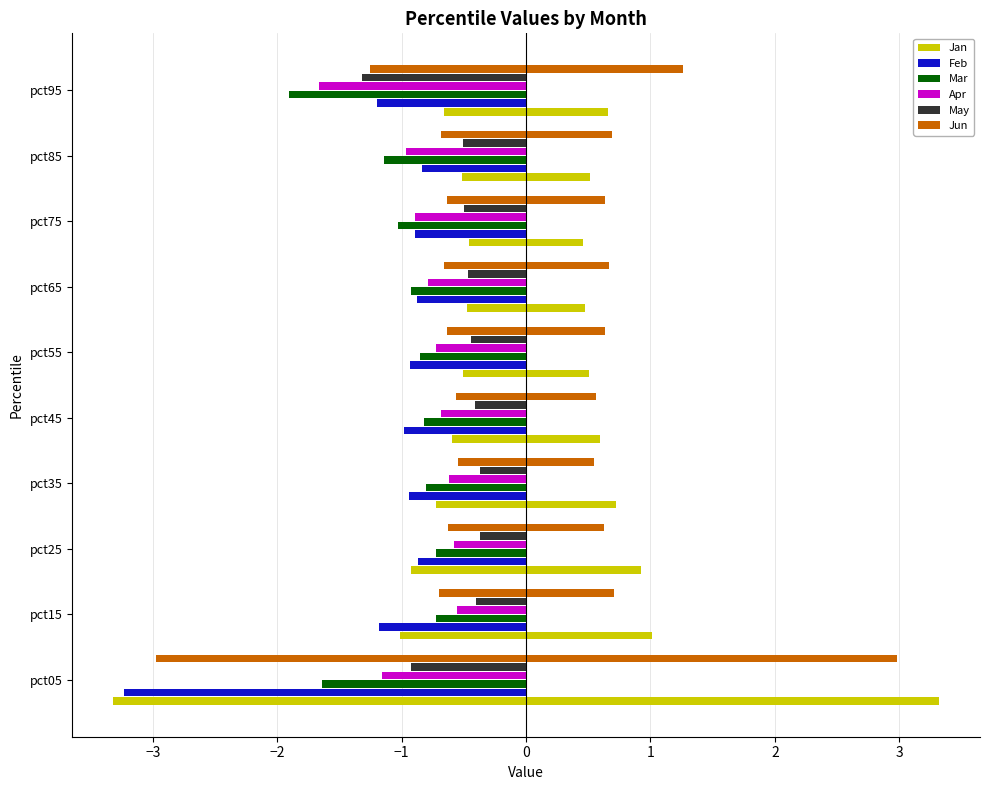

How many distinct data groups are displayed?

6